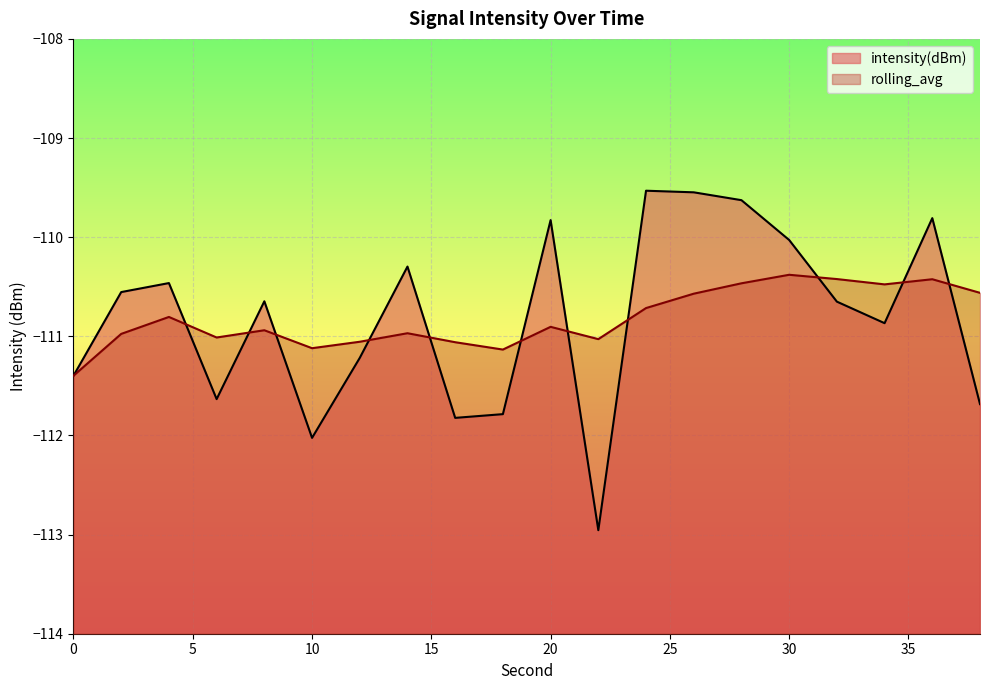

Where is the first local maximum for rolling_avg?

4